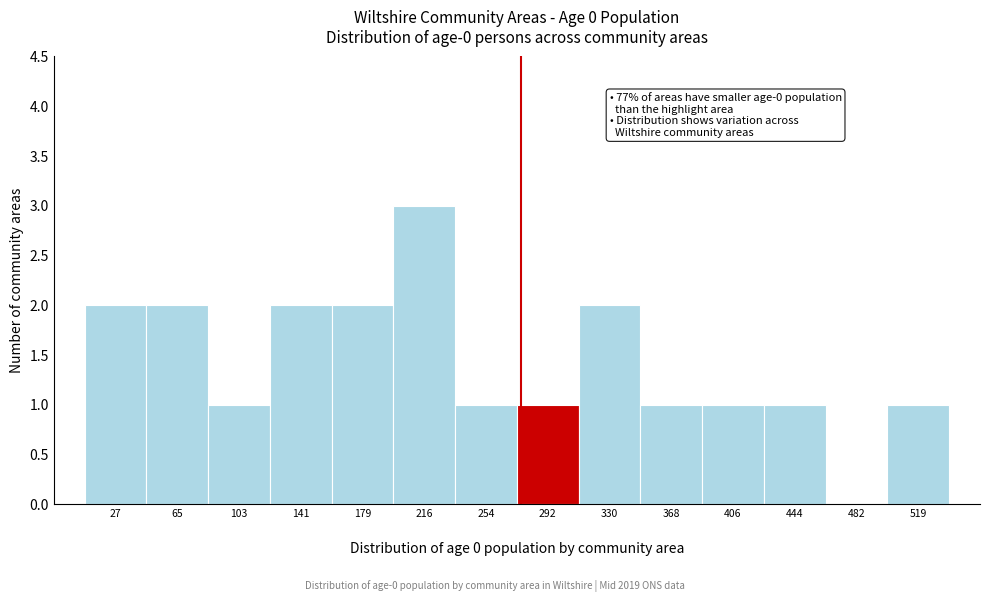

What is the maximum value shown in the chart?

3